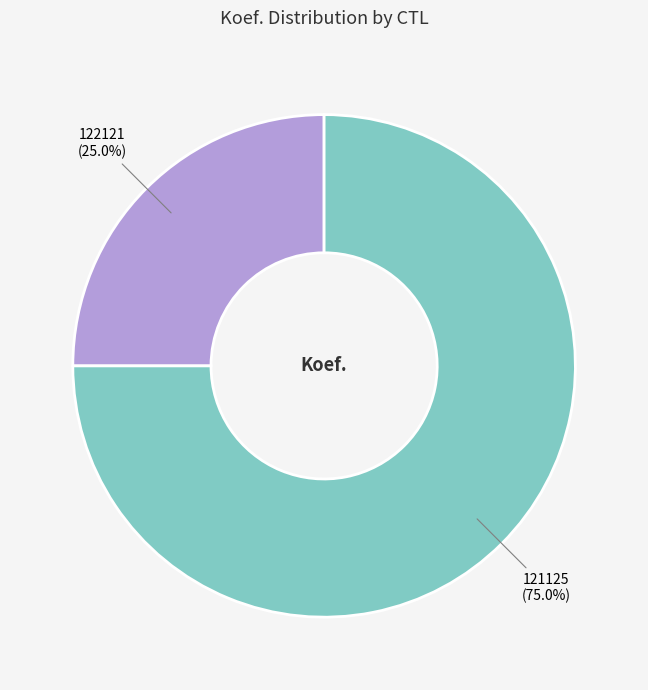

How many slices are in this pie chart?

2